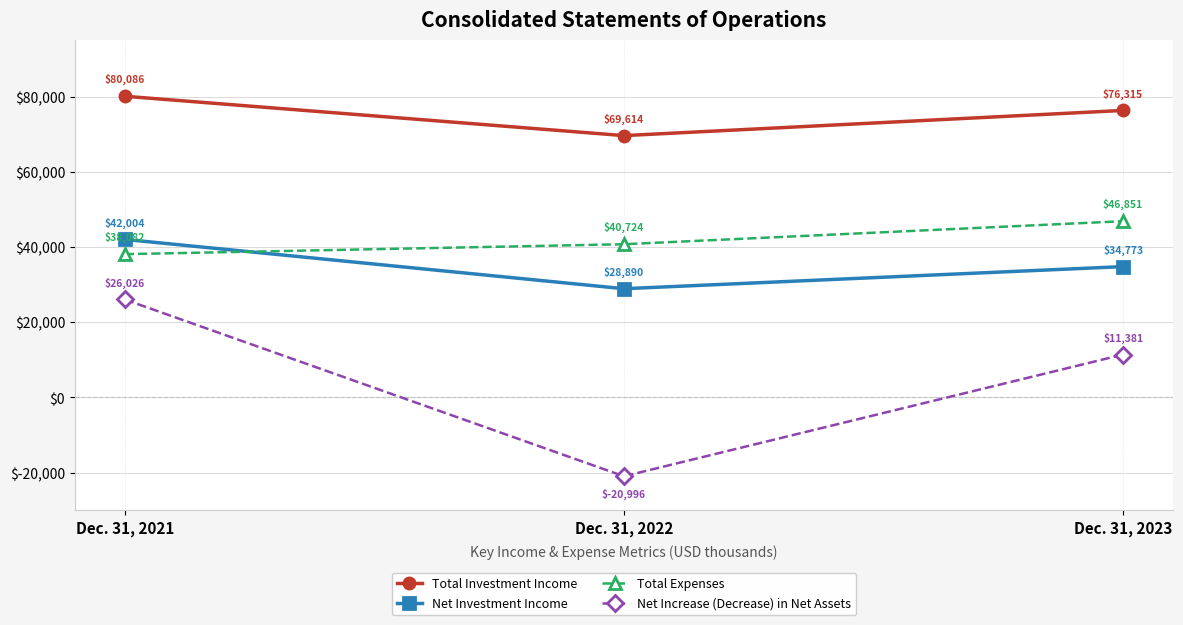

What is the value of the Total Investment Income point at the 3rd from the left?

76315